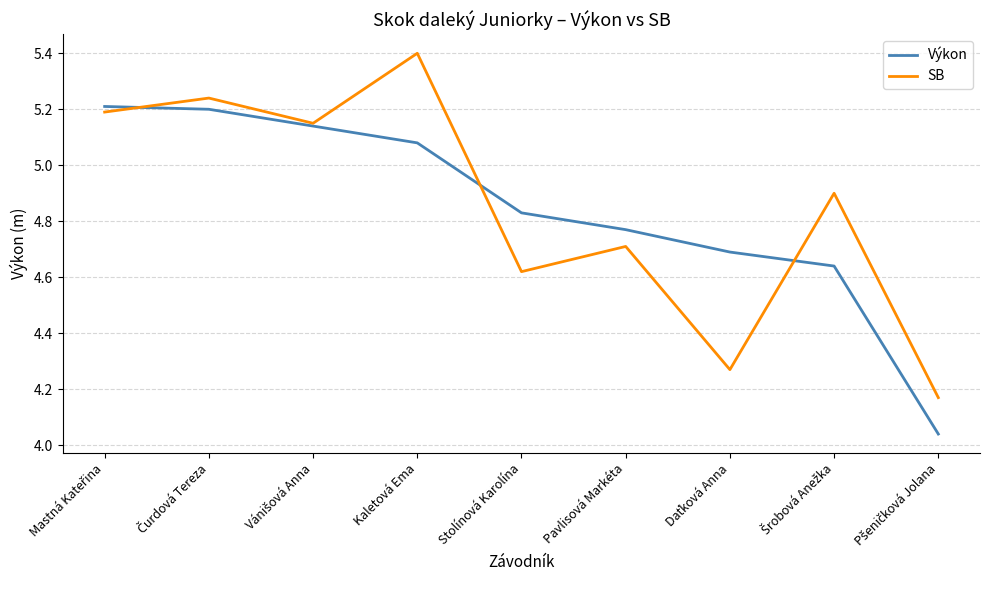

What position from the right is Stolínová Karolína?

5